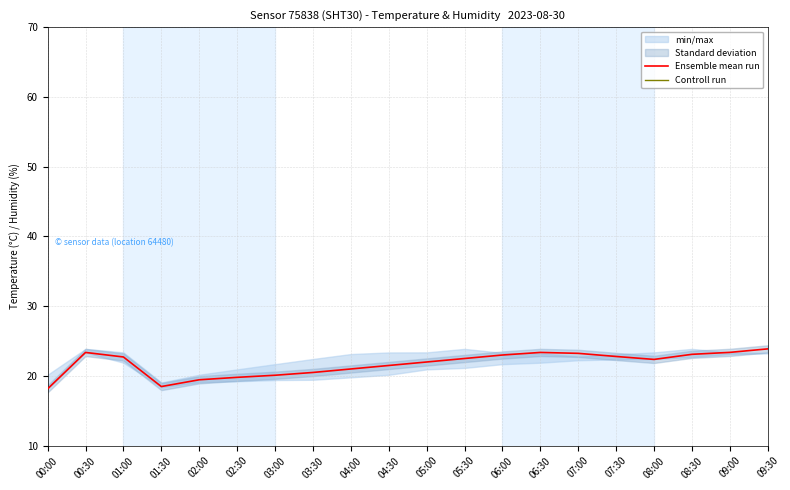

Where is Controll run nearest to the value 3?

05:30